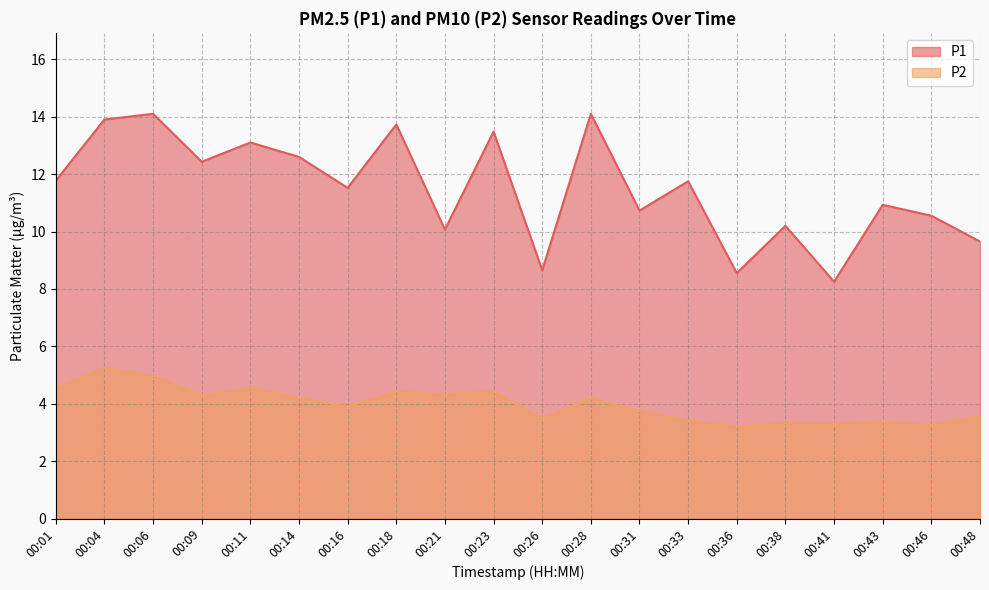

At which category is the sum across all series the highest?

00:04